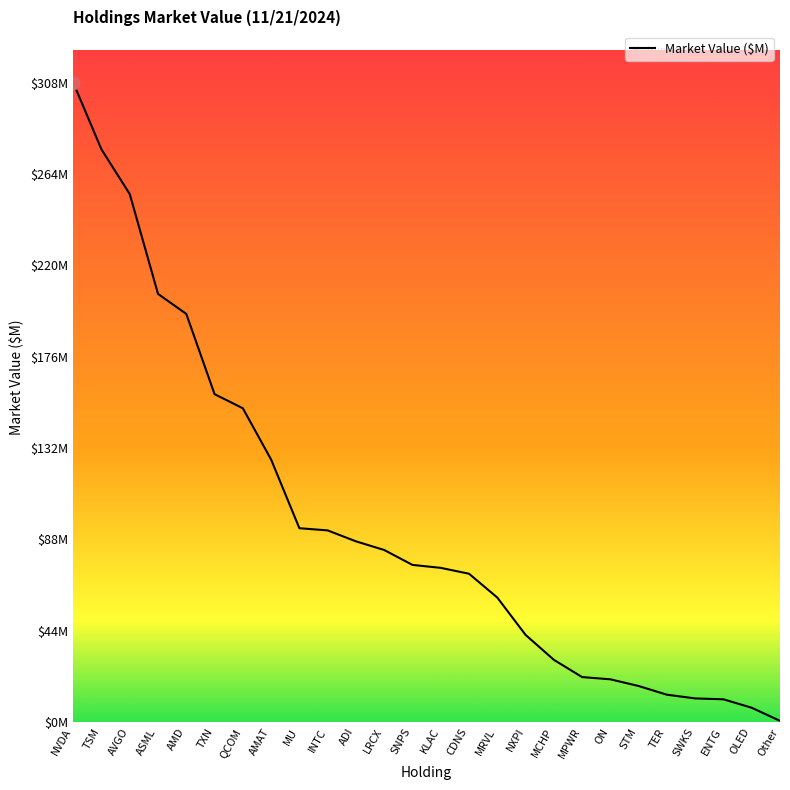

What is the change in value from ASML to Other?

-205.6